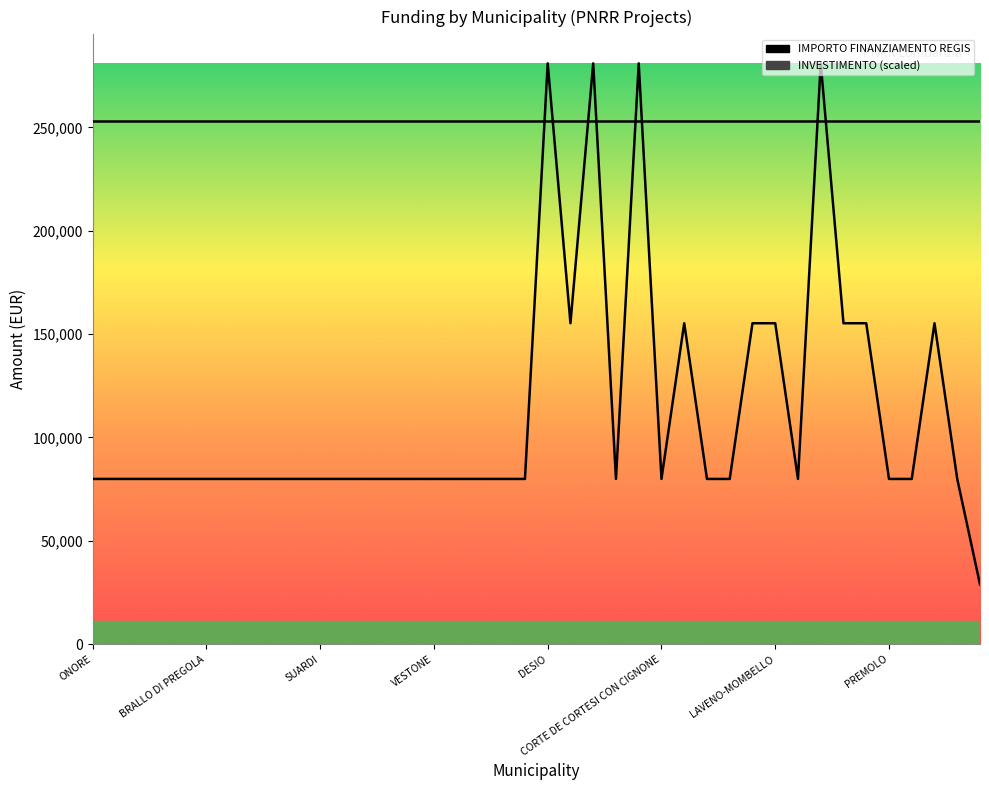

What is the average value?

111927